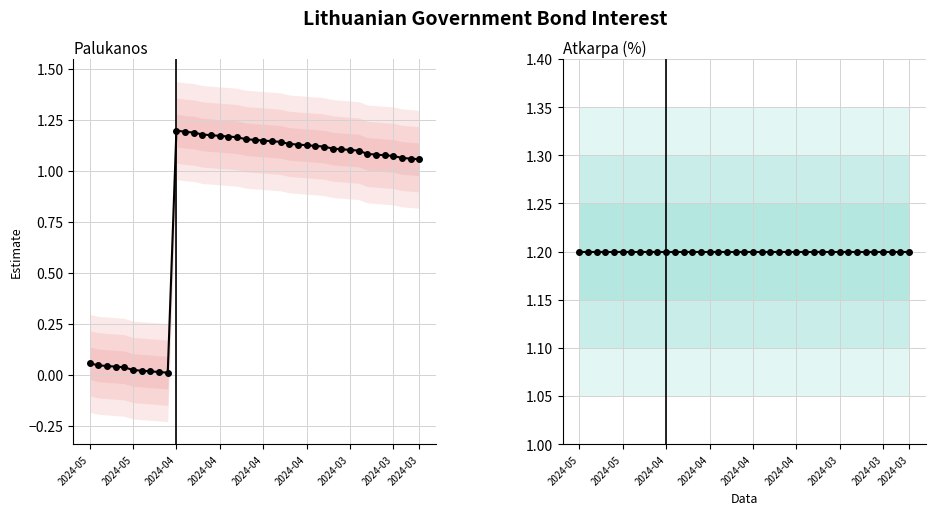

Which series has the largest total across all categories?

Atkarpa (%)